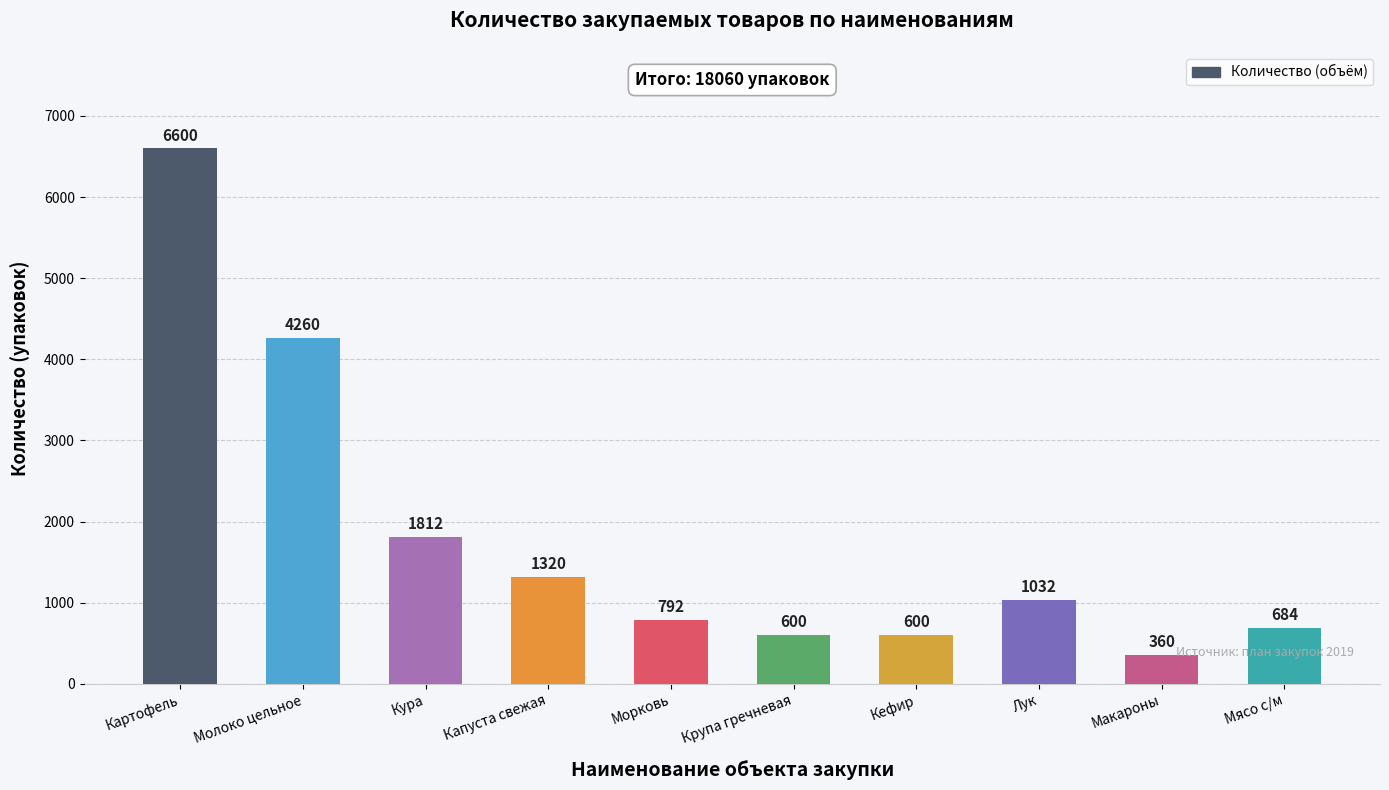

What is the sum of the values at Картофель and Мясо с/м?

7284